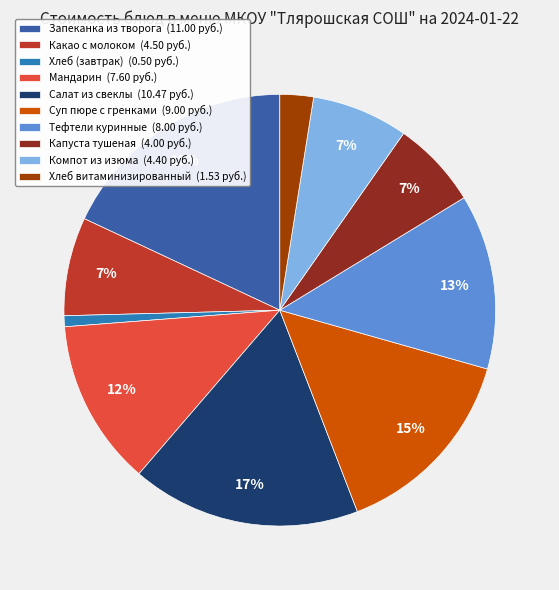

To the nearest percent, what percentage of the pie is Запеканка из творога?

18%